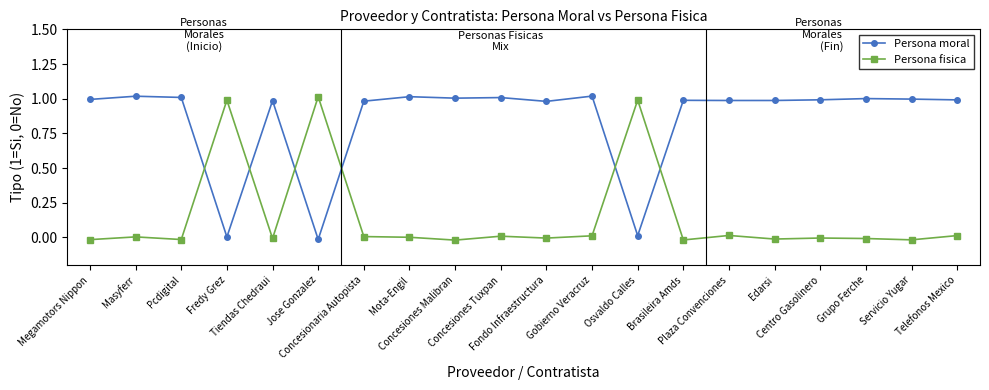

What is the label of the 17th point from the right?

Fredy Grez